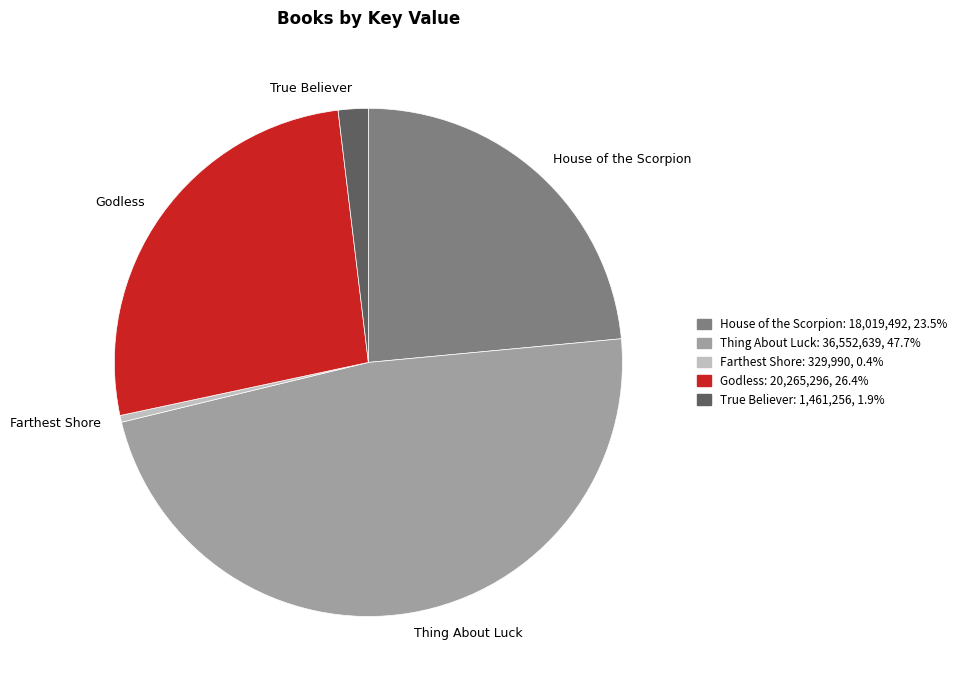

Rank the categories by value from lowest to highest.

Farthest Shore, True Believer, House of the Scorpion, Godless, Thing About Luck